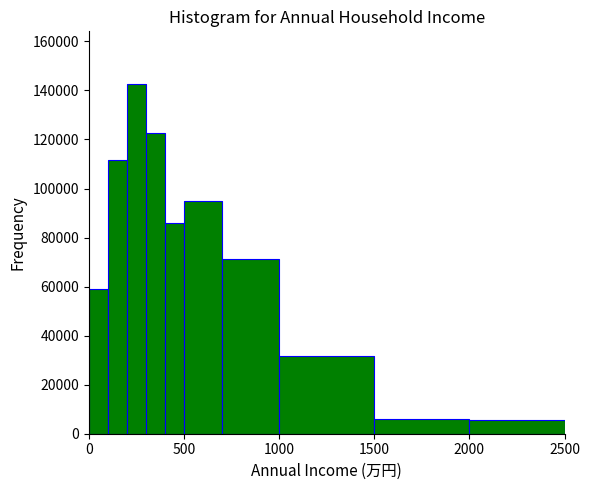

Around what value on the x-axis is the tallest bar? Give the approximate position of its centre, as read against the axis.

250